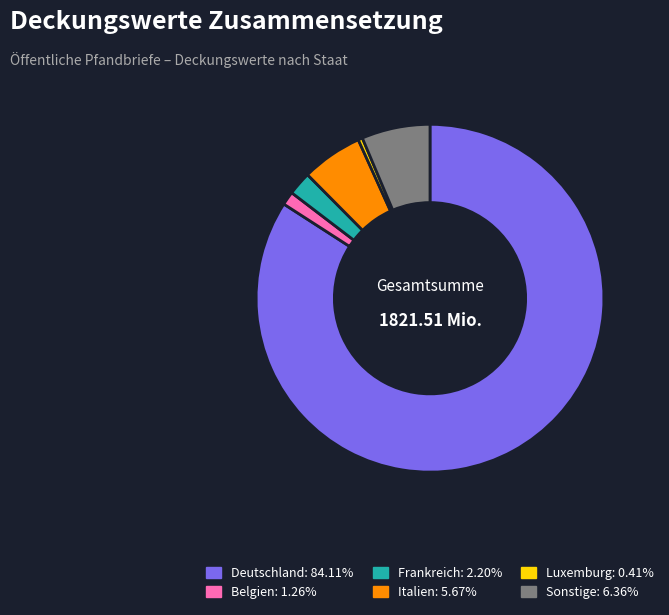

Which slice represents more than half of the pie?

Deutschland